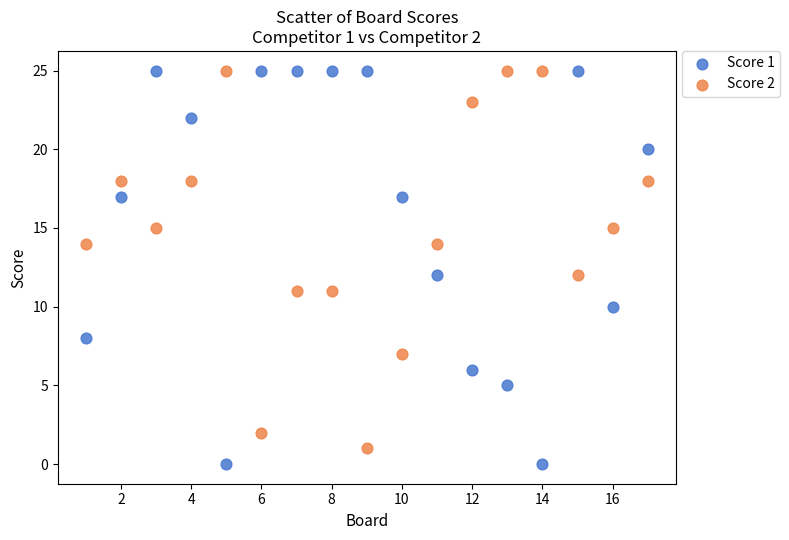

Across all data points, what is the range of X values (max minus min)?

16